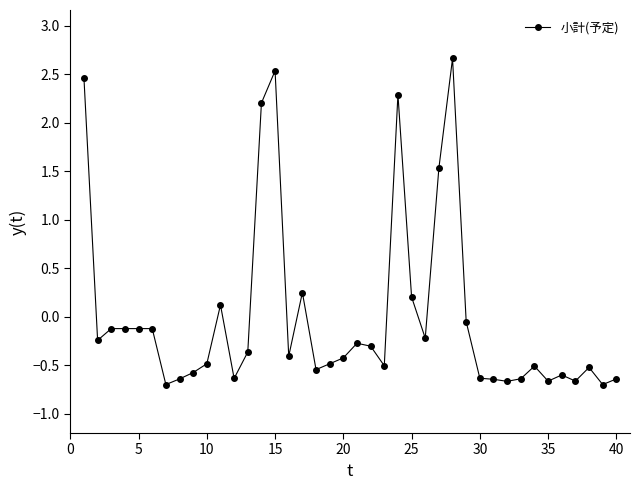

What is the minimum value shown in the chart?

-0.7